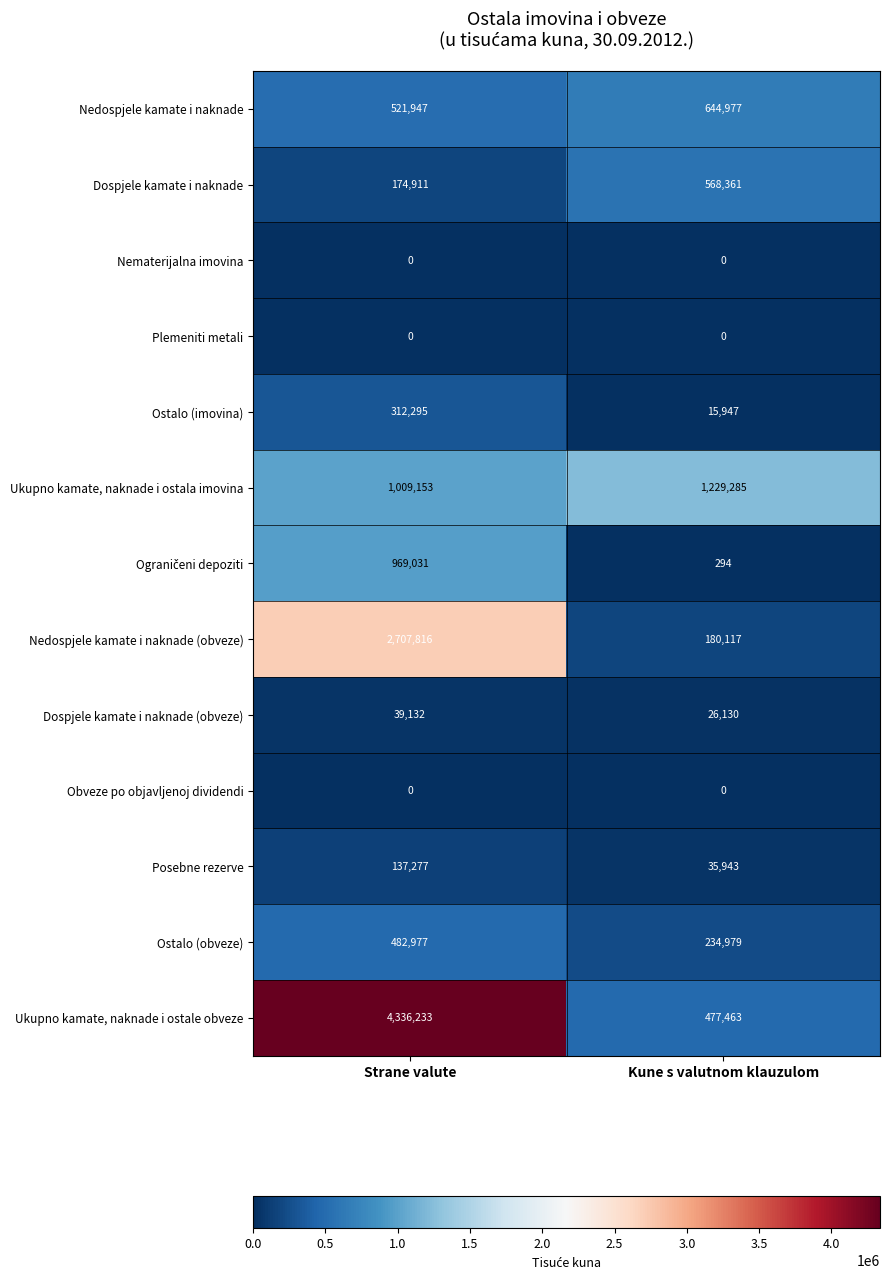

Rank the categories by Ostalo (imovina) value from highest to lowest.

Strane valute, Kune s valutnom klauzulom